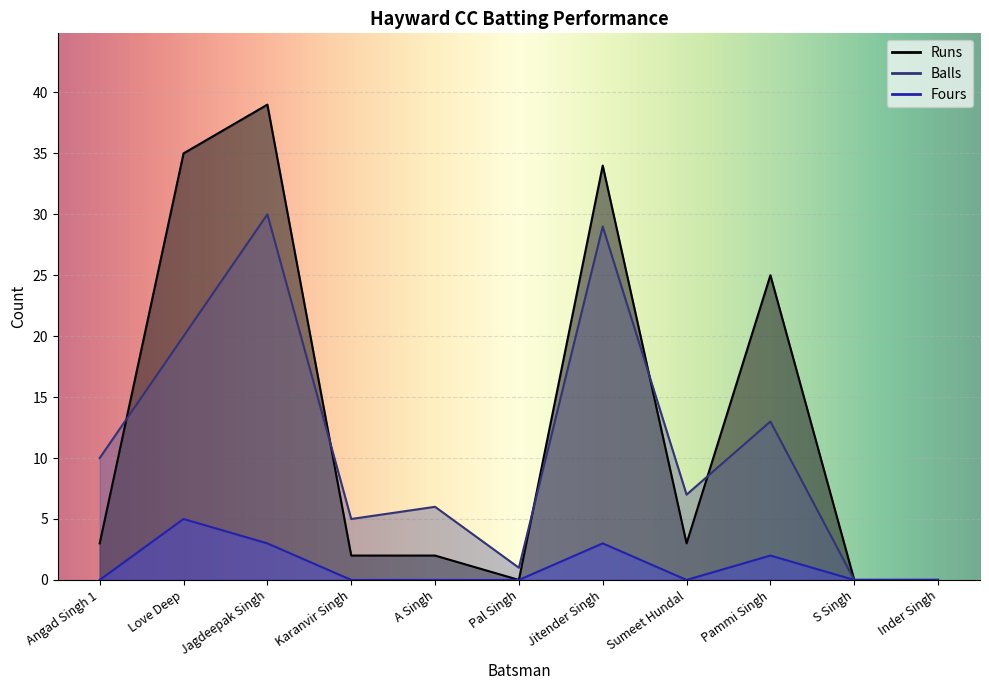

What is the maximum value shown in the chart?

39